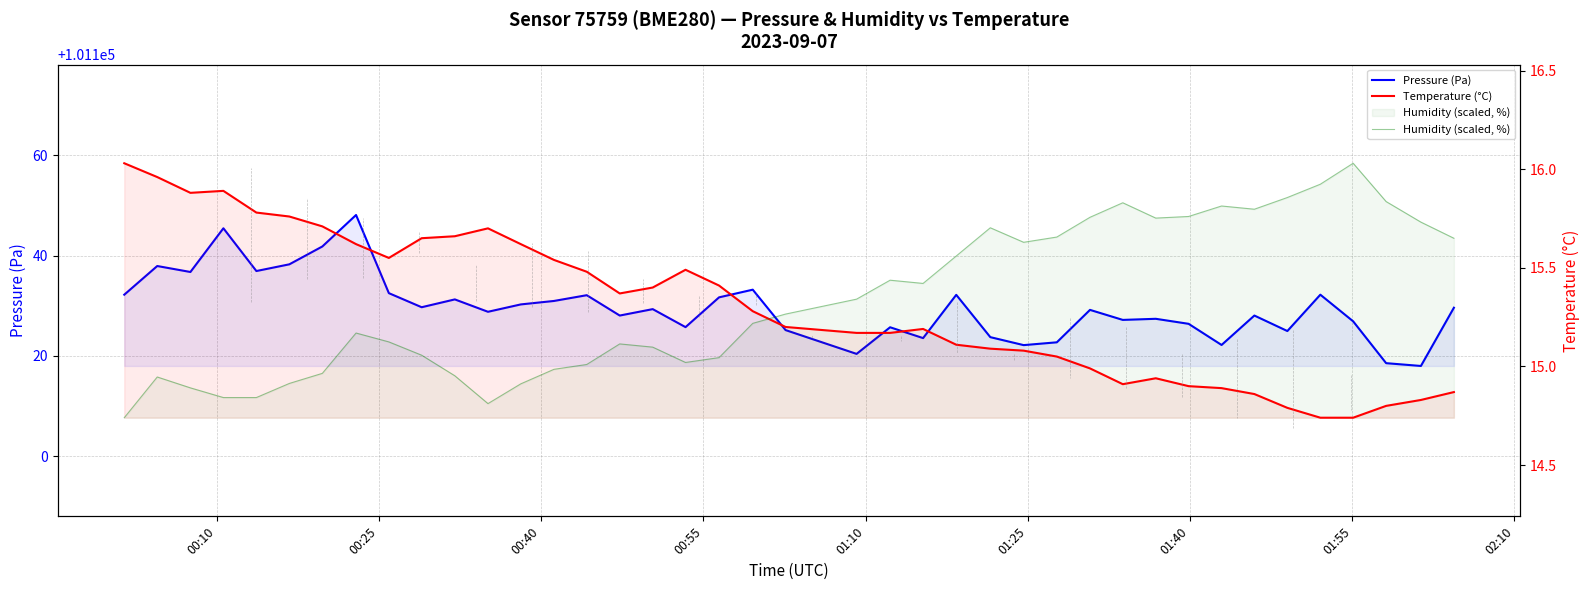

How many distinct data groups are displayed?

3